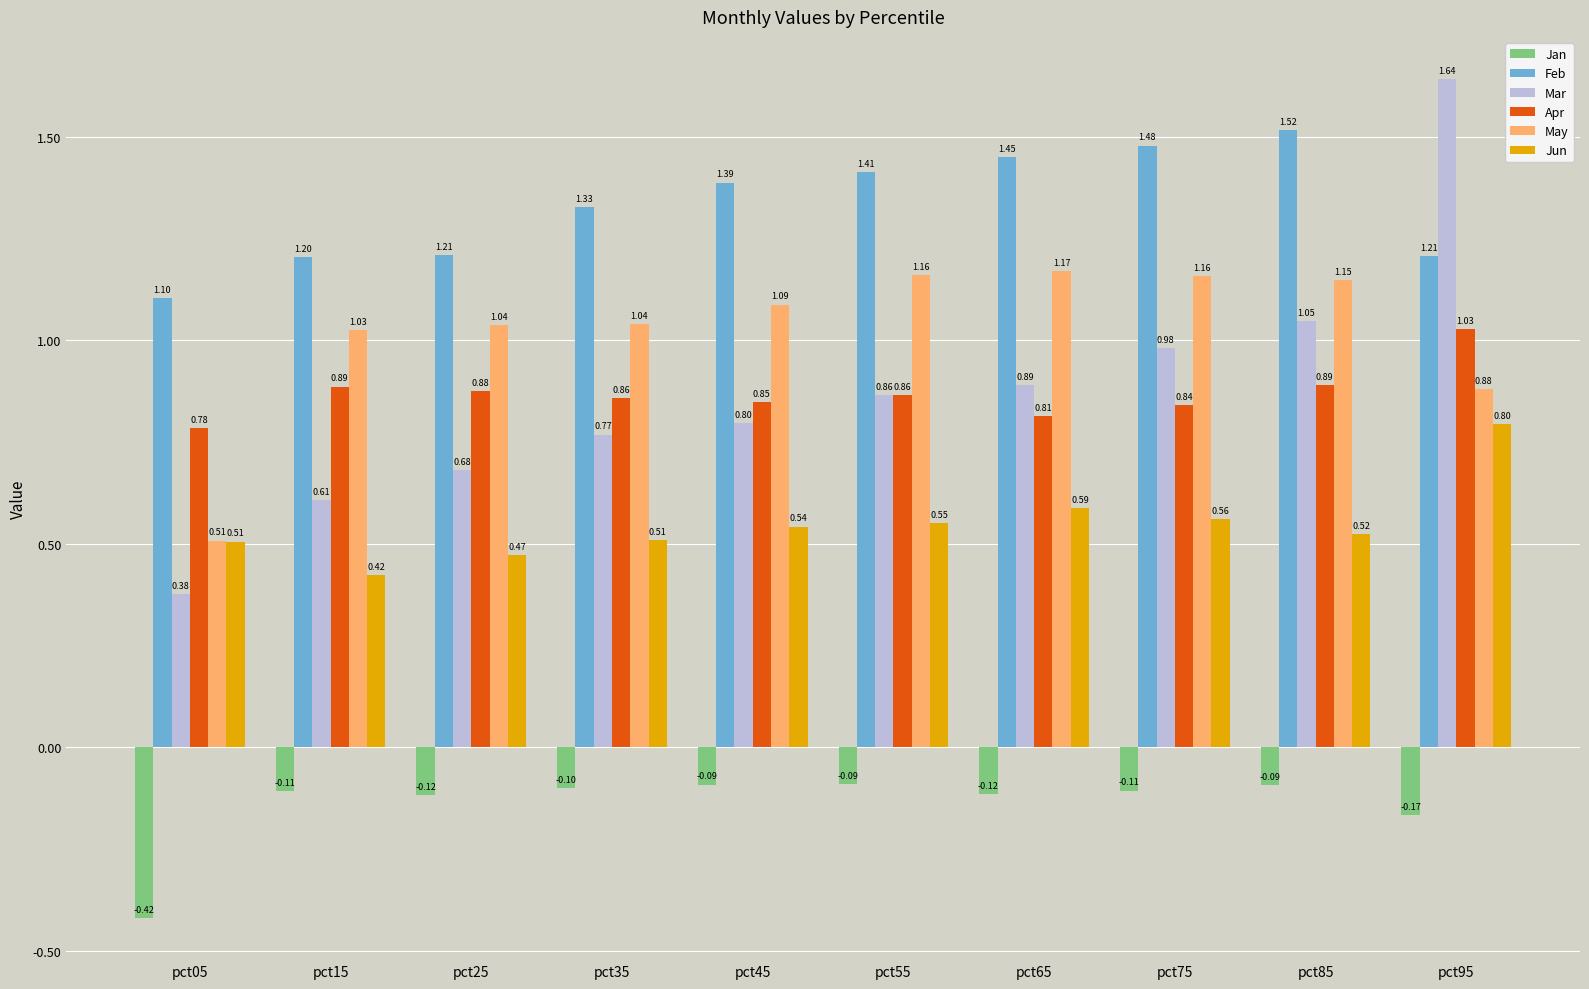

Count the Jun values in the range 0 to 1.

10